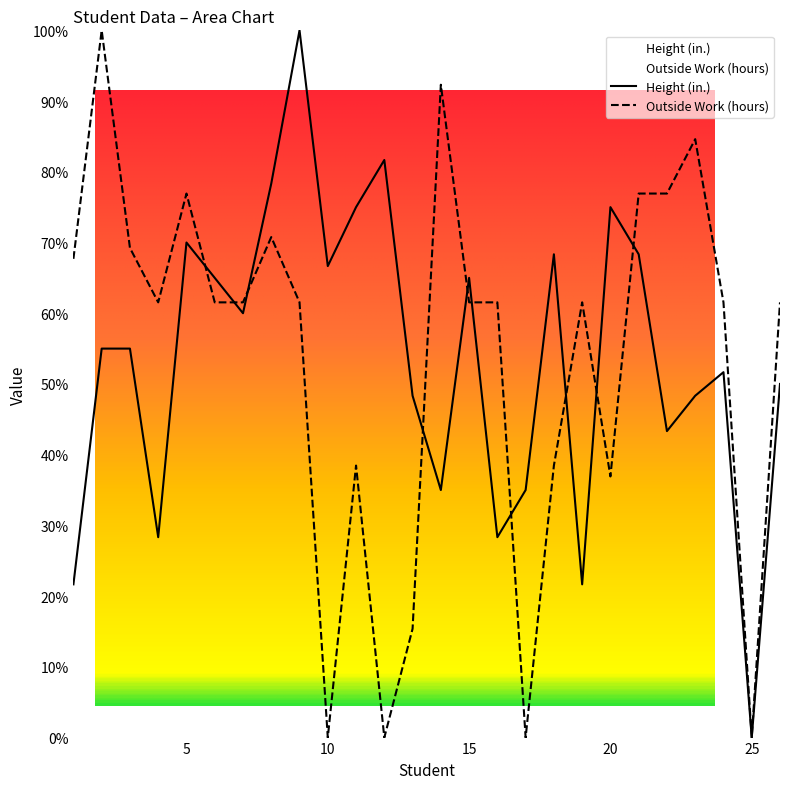

What is the spread (max minus min) of values at 13?

32.9